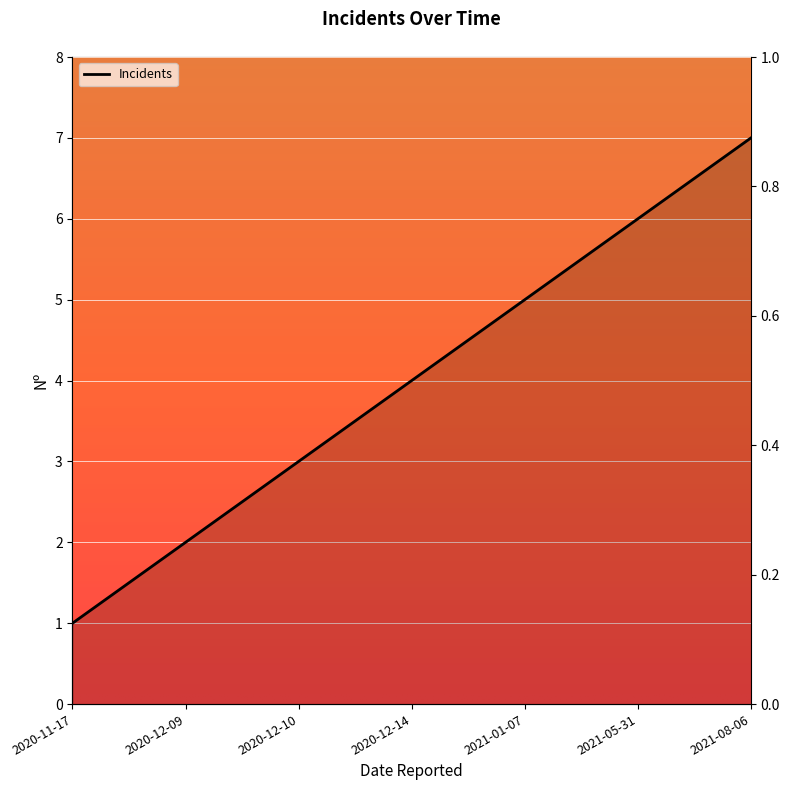

How many data points does each series have?

7